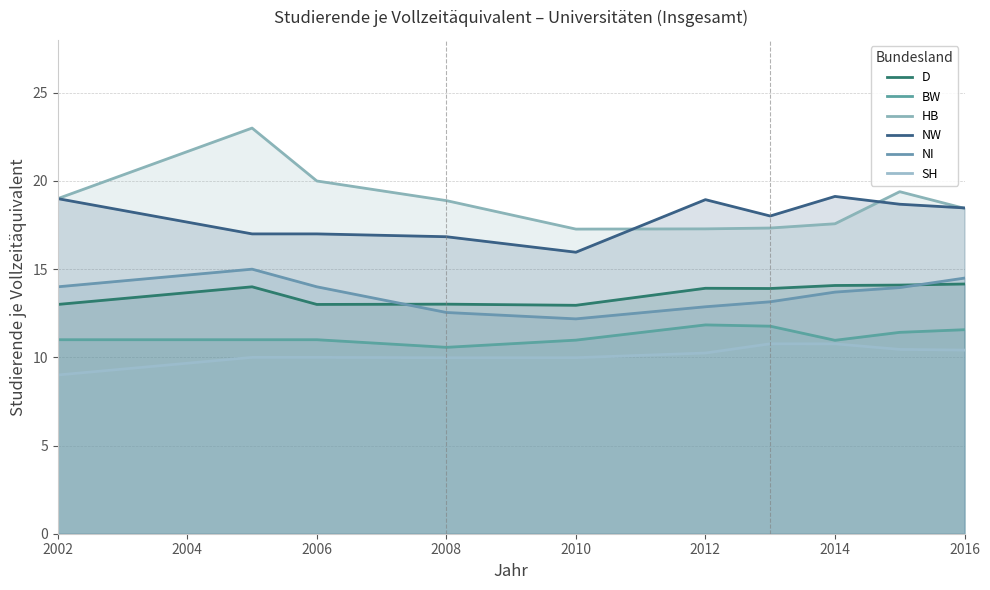

The SH series shows 4.9 at 2012. True or false?

False